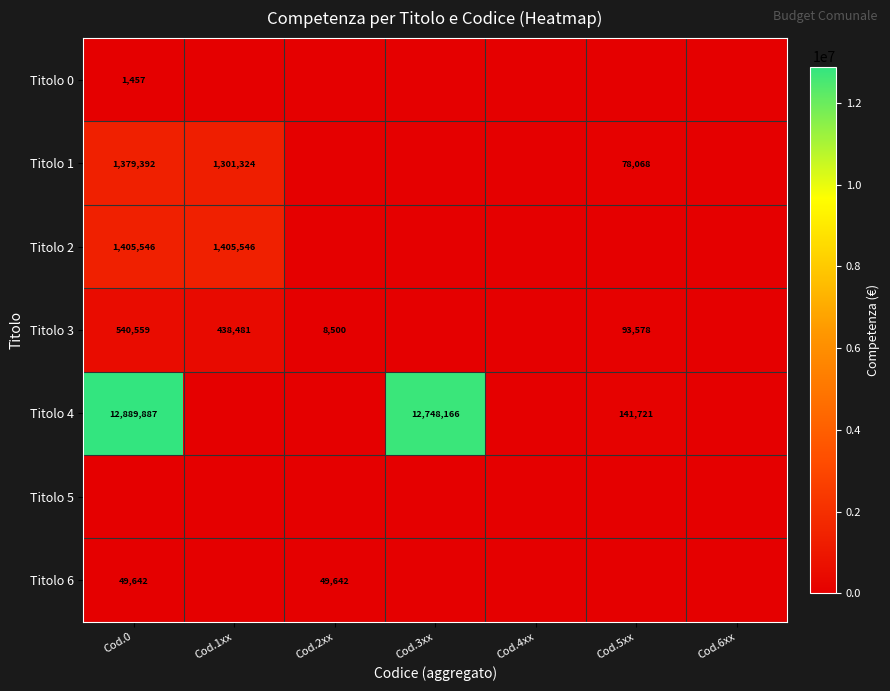

How many categories are shown in the chart?

7